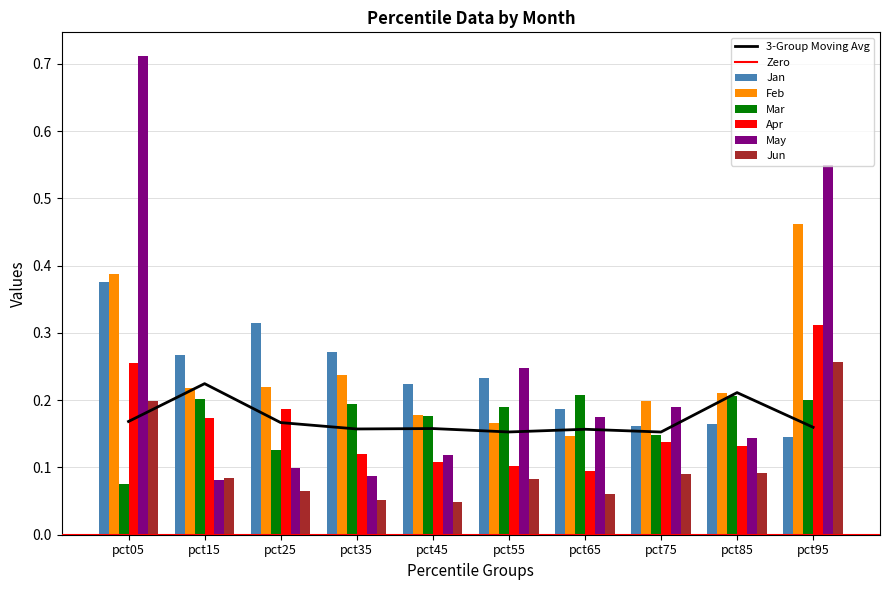

How many bars are there in each group?

6